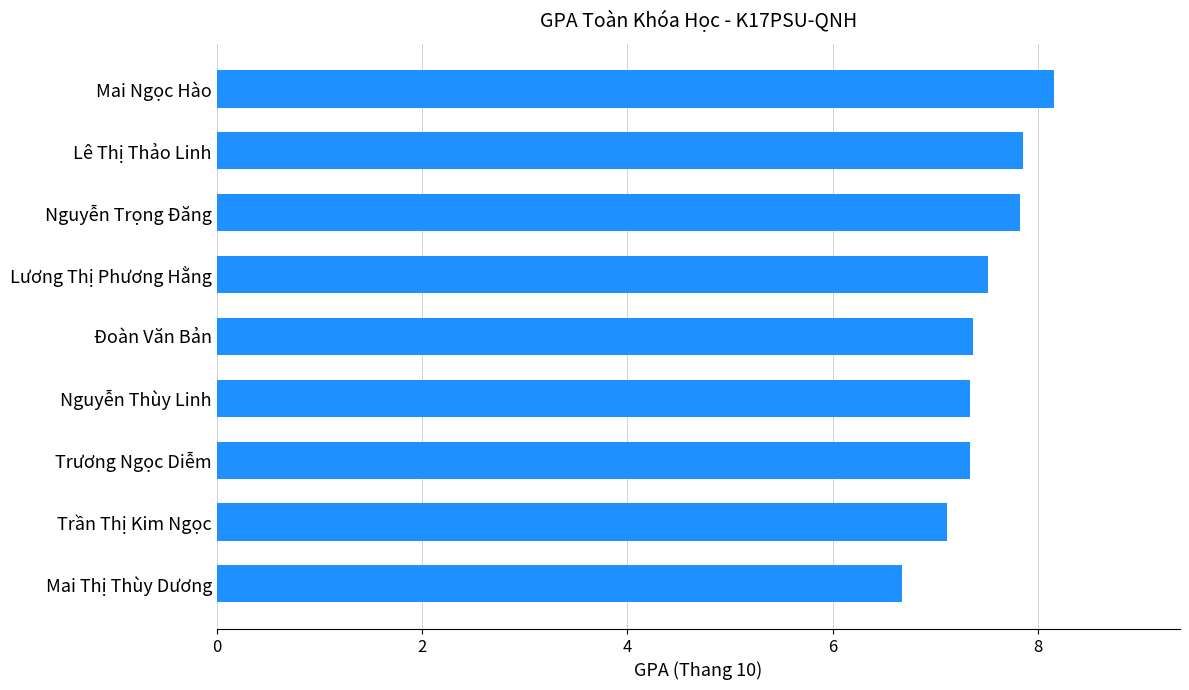

What is the sum of all values?

67.2